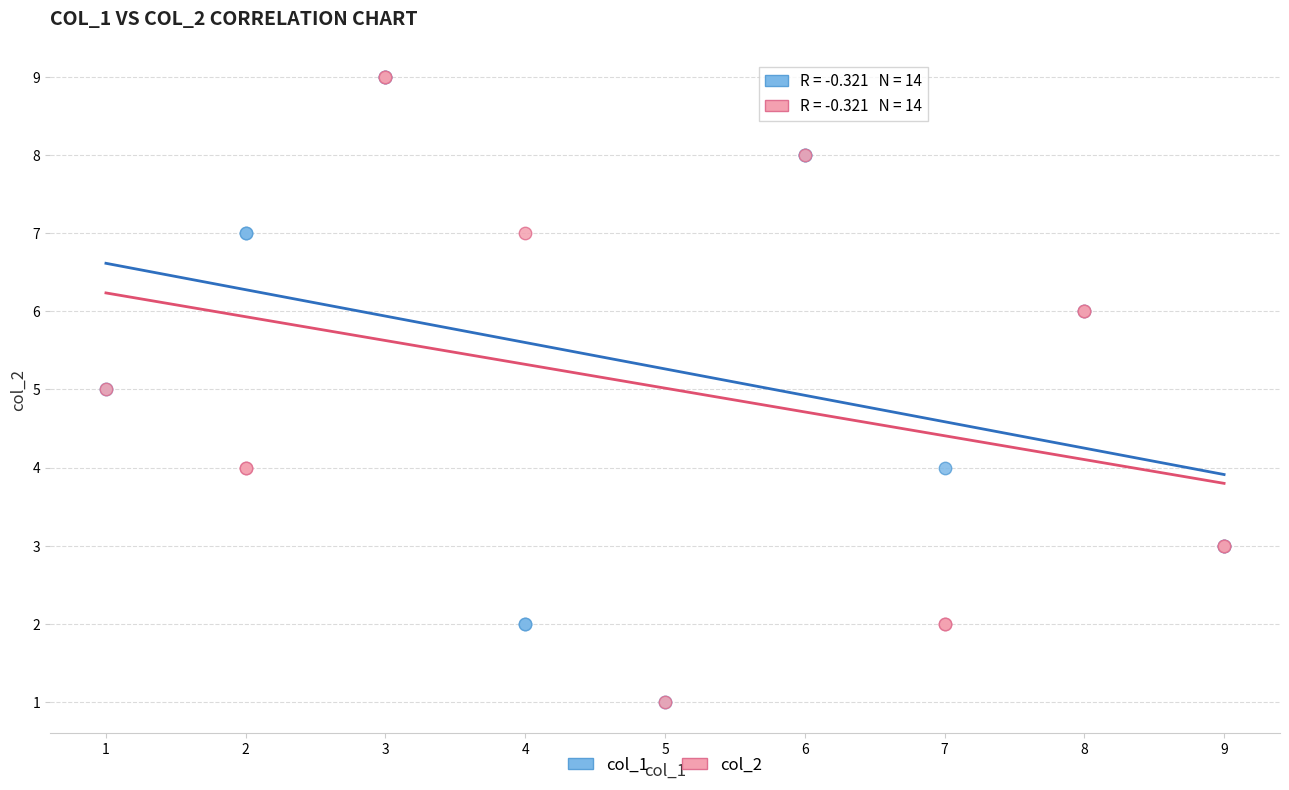

What are all the series names shown in the legend?

col_1, col_2